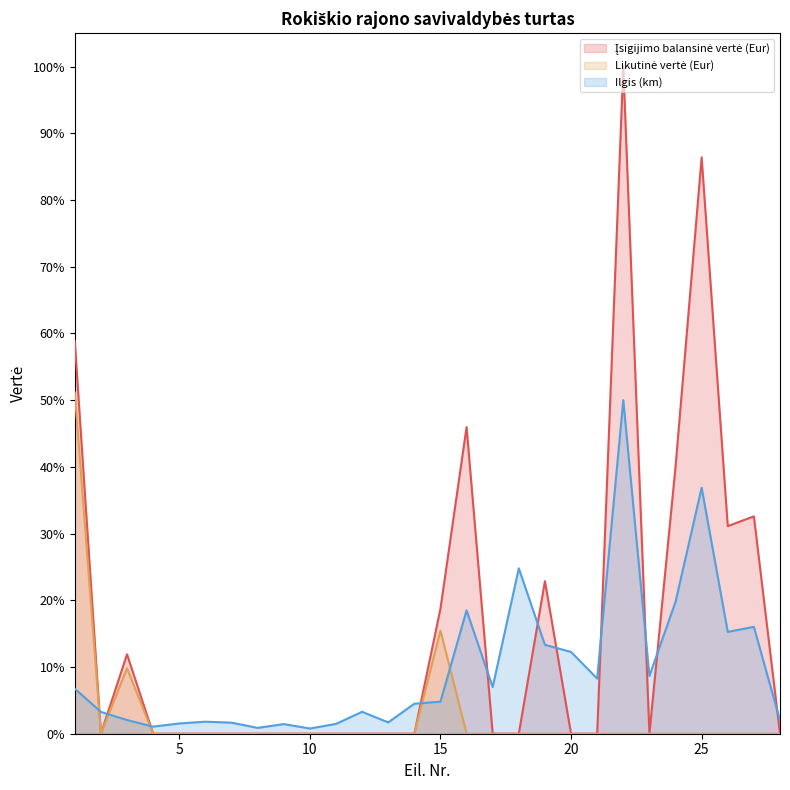

Which series has the largest range (max minus min)?

Įsigijimo balansinė vertė (Eur)